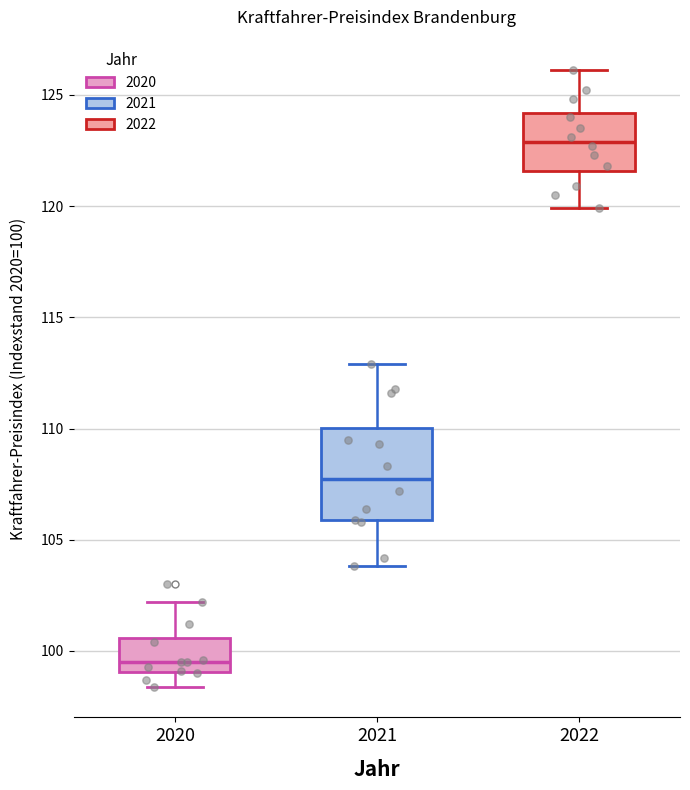

Reading left to right, read every box against the y-axis: the position of its median line, the range the box covers, and the ends of its whiskers. The values are not printed on the chart, so give them approximately, as read against the axis.

2020: median 99.5, box 99.0 to 100.5, whiskers 98.5 to 102.0
2021: median 108.0, box 106.0 to 110.0, whiskers 104.0 to 113.0
2022: median 123.0, box 121.5 to 124.0, whiskers 120.0 to 126.0